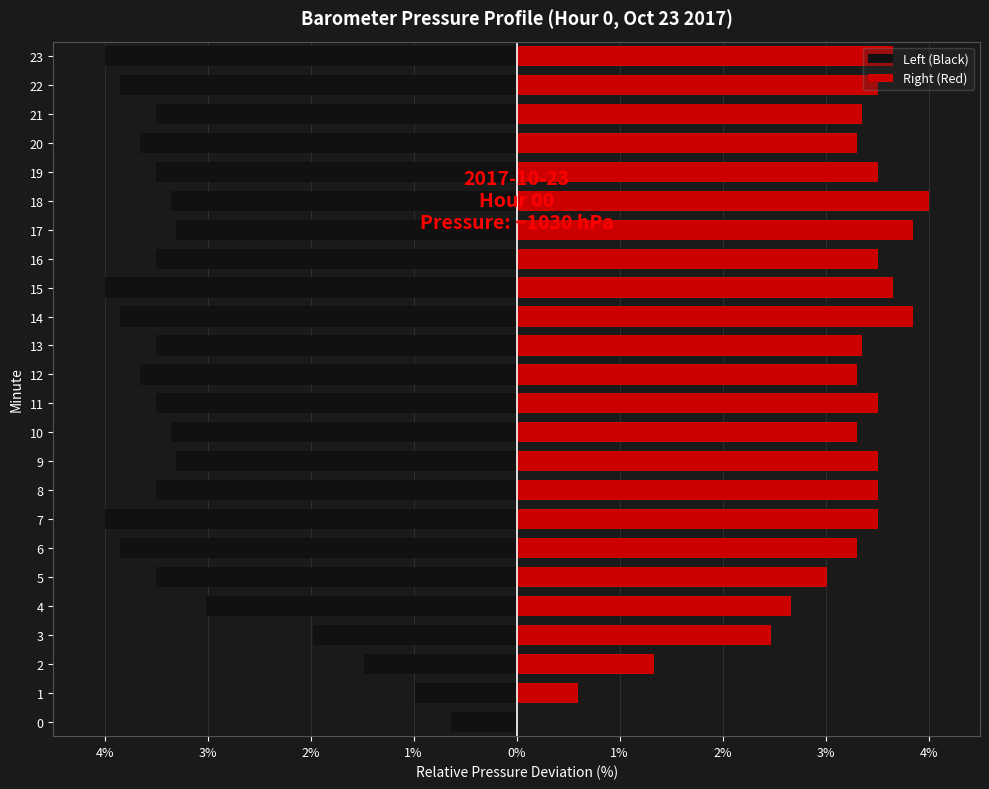

How many groups of bars are there?

24